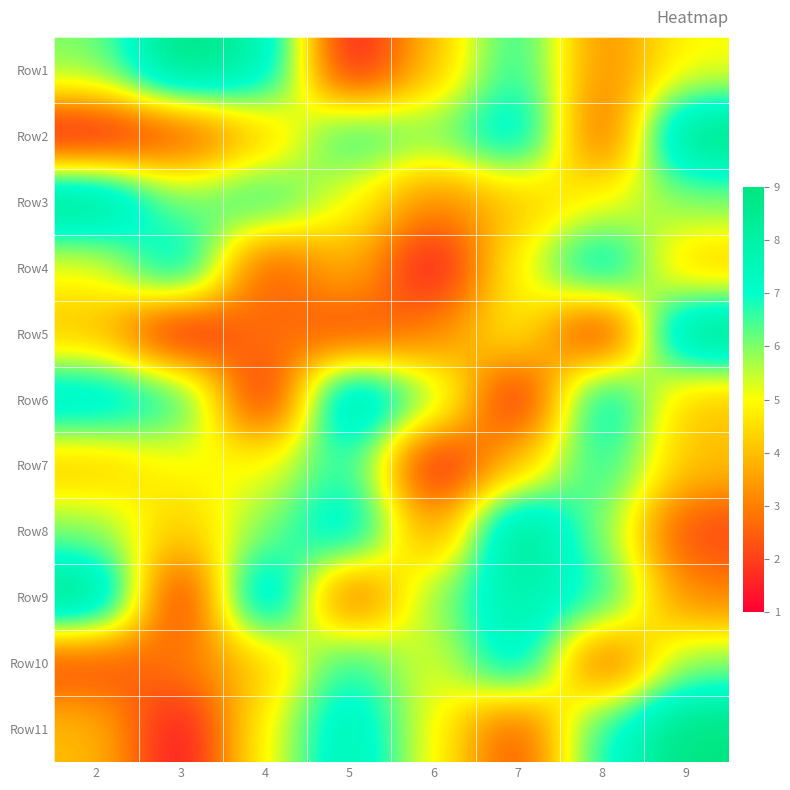

What is the spread (max minus min) of values at 8?

7